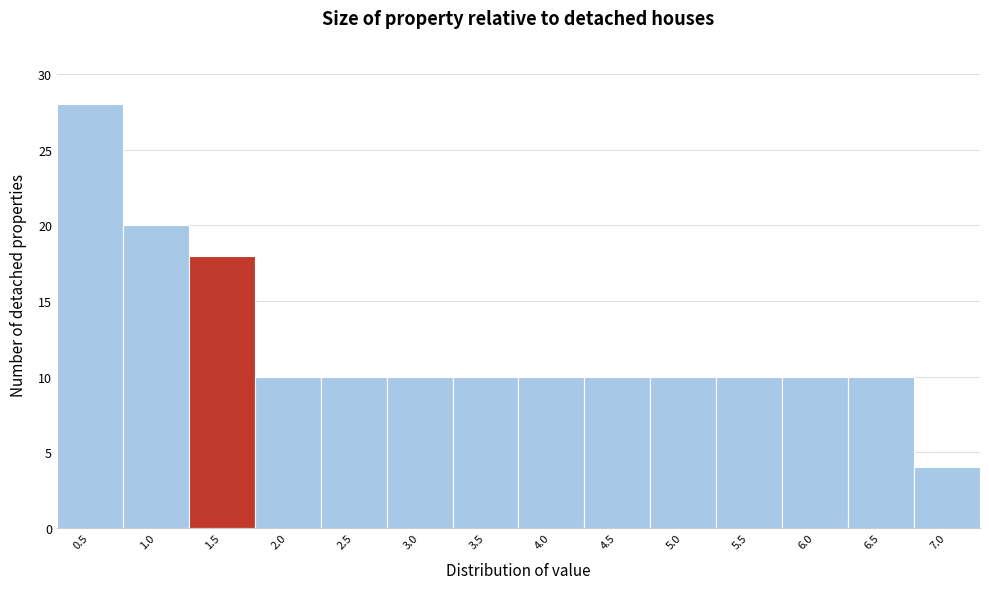

Reading left to right, list all the values displayed in this chart.

28	20	18	10	10	10	10	10	10	10	10	10	10	4